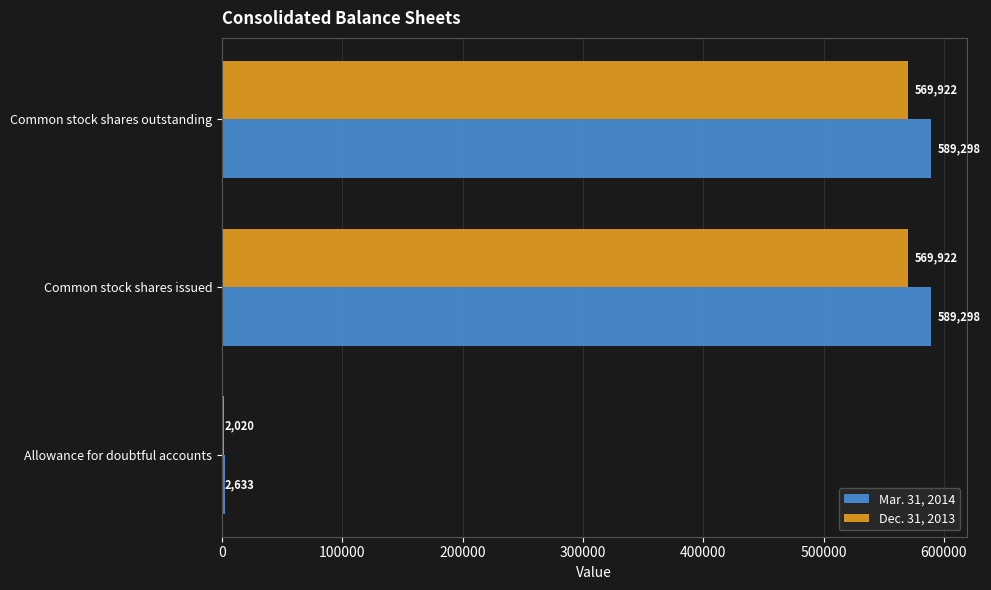

How many Mar. 31, 2014 values are between 2633 and 589298?

3